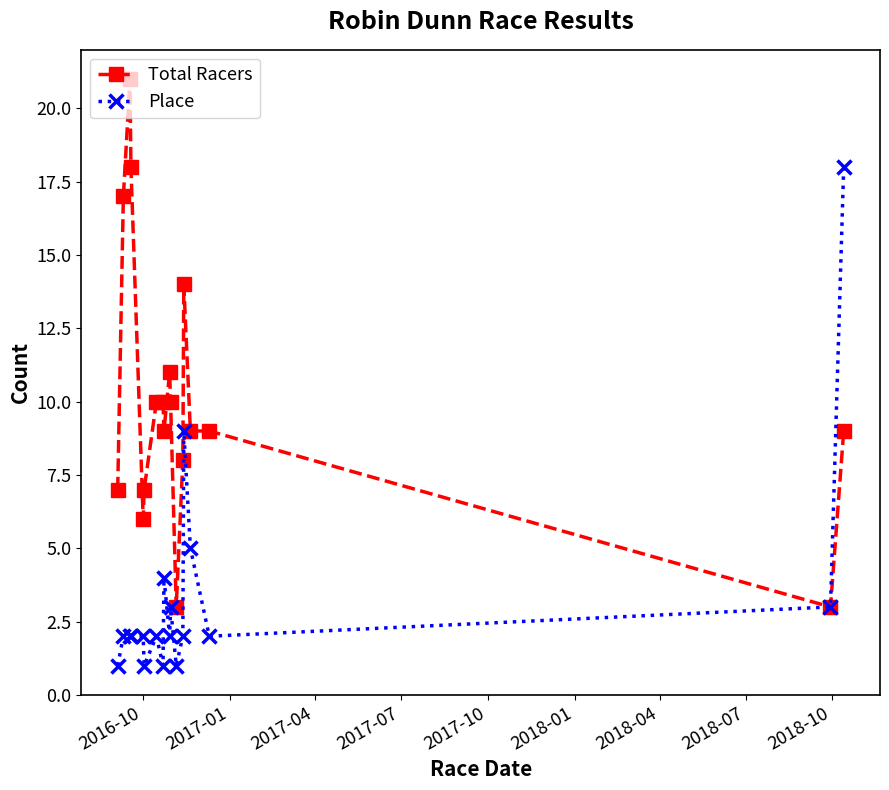

What is the greatest value displayed?

21